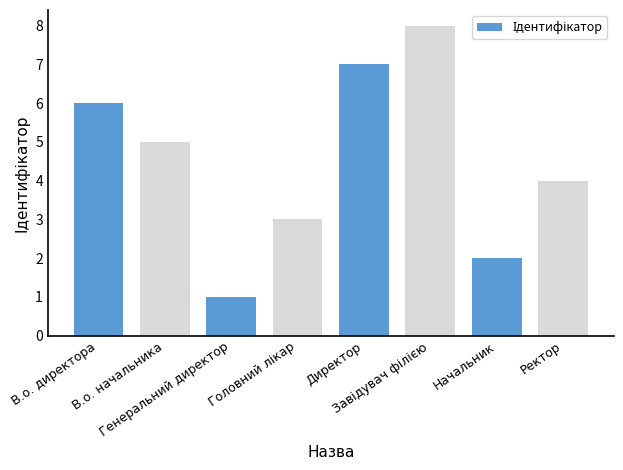

What is the sum of all values?

36